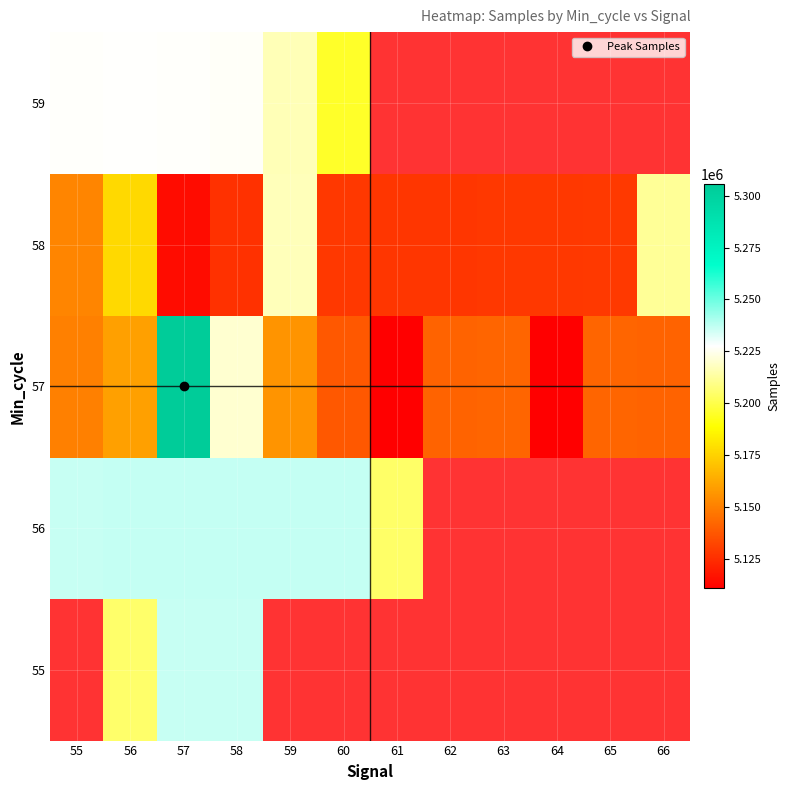

Is the value of 58 at 66 greater than the value of 56 at 65?

No